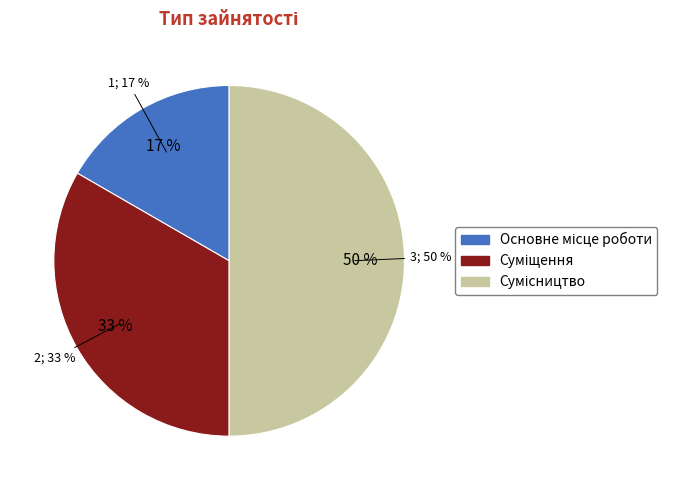

The Суміщення slice represents 24% of the pie. True or false?

False